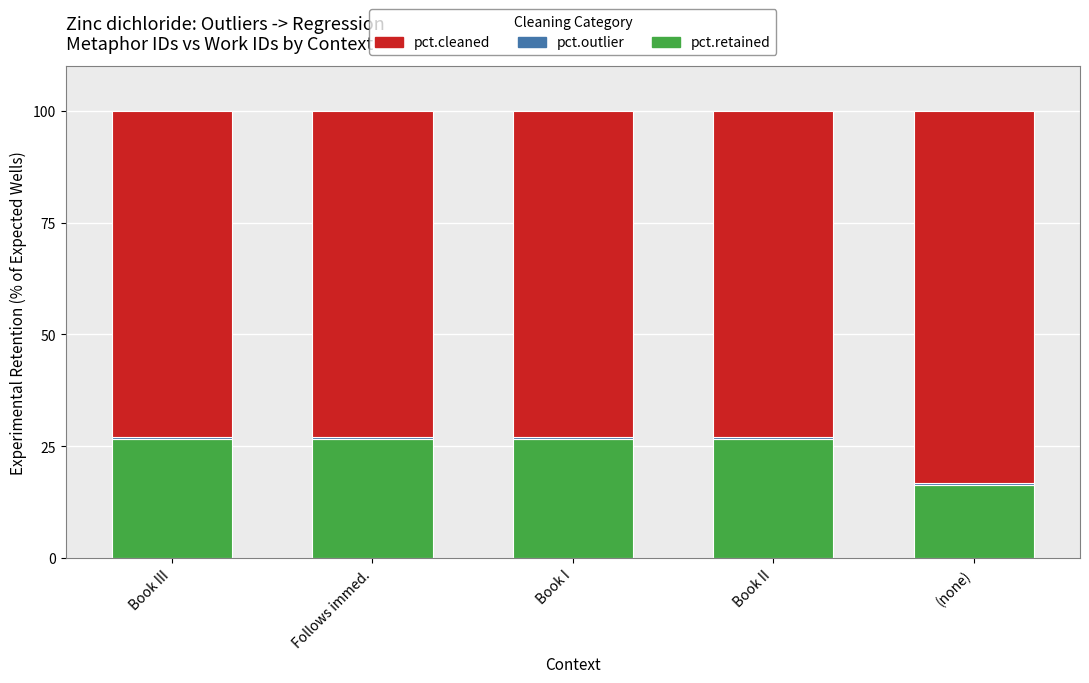

The pct.retained series shows 26.7 at Book III. True or false?

True